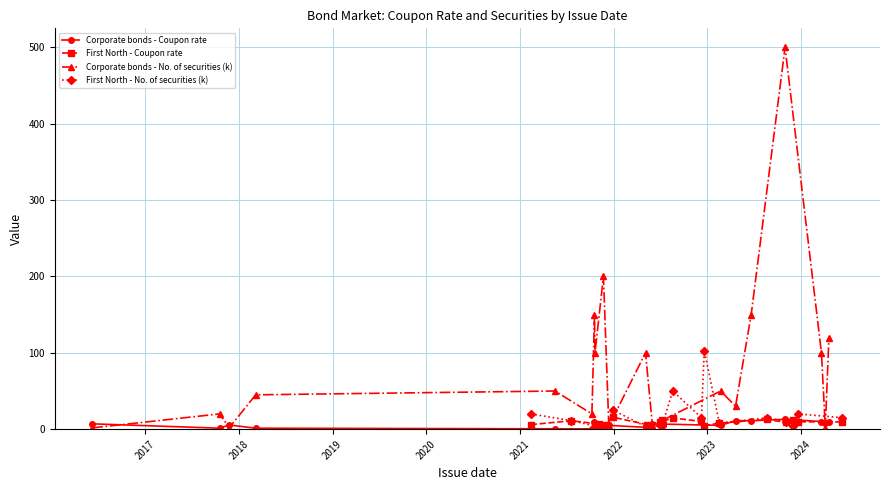

What is the value of the Corporate bonds - No. of securities (k) point at the 5th from the left?

50.0